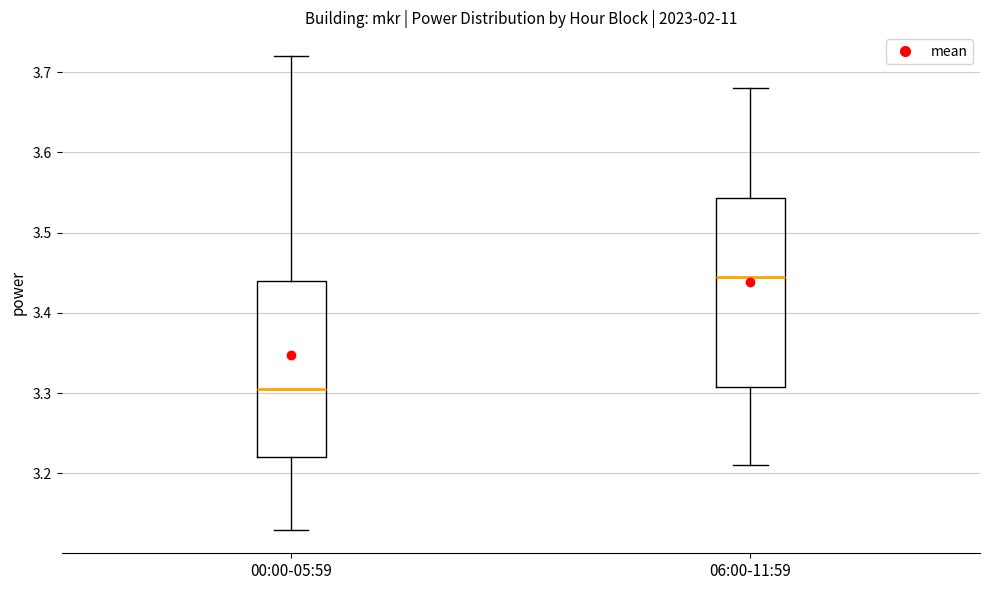

Which box is the tallest, from its lower edge to its upper edge?

06:00-11:59